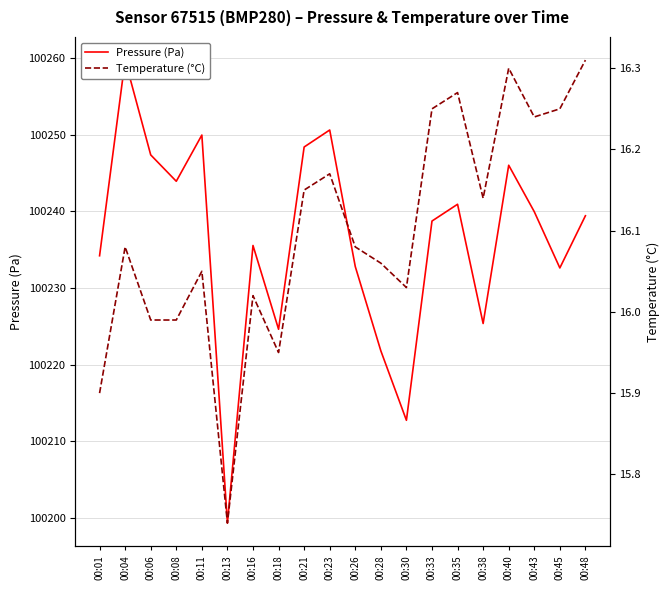

At 00:26, list the series in order from smallest to largest.

Temperature (°C), Pressure (Pa)